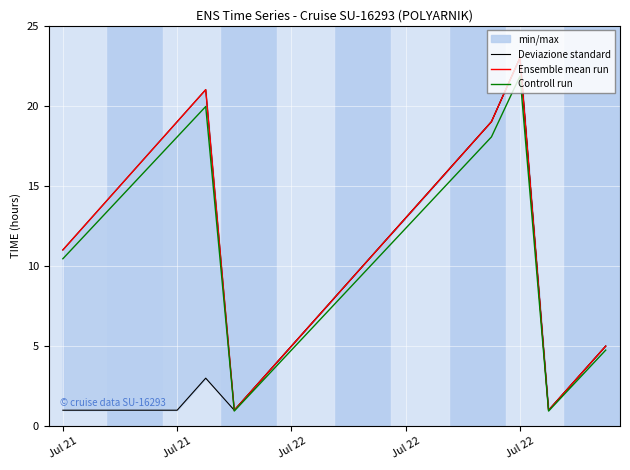

True or false: Controll run and Deviazione standard cross at least once.

False